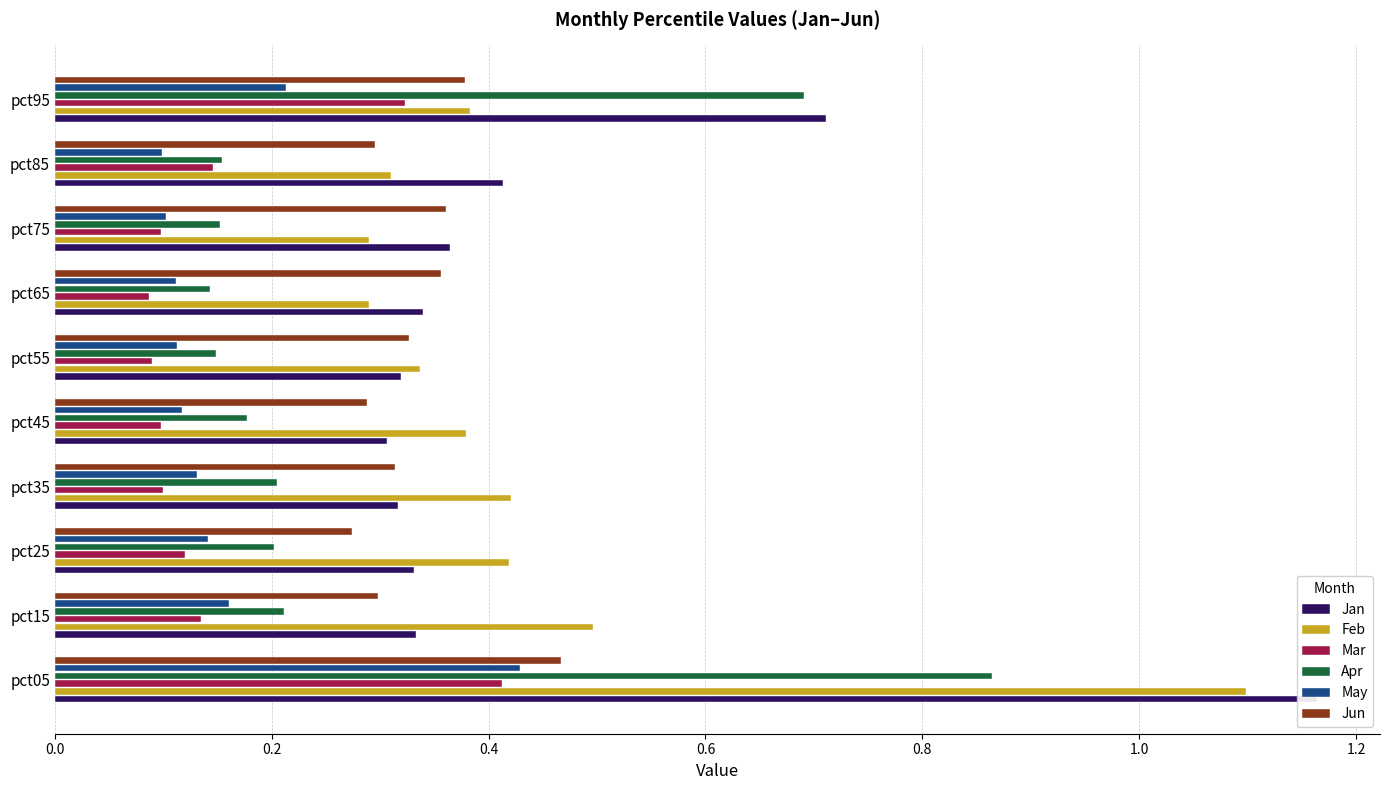

Rank the series at pct35 from lowest to highest value.

Mar, May, Apr, Jun, Jan, Feb